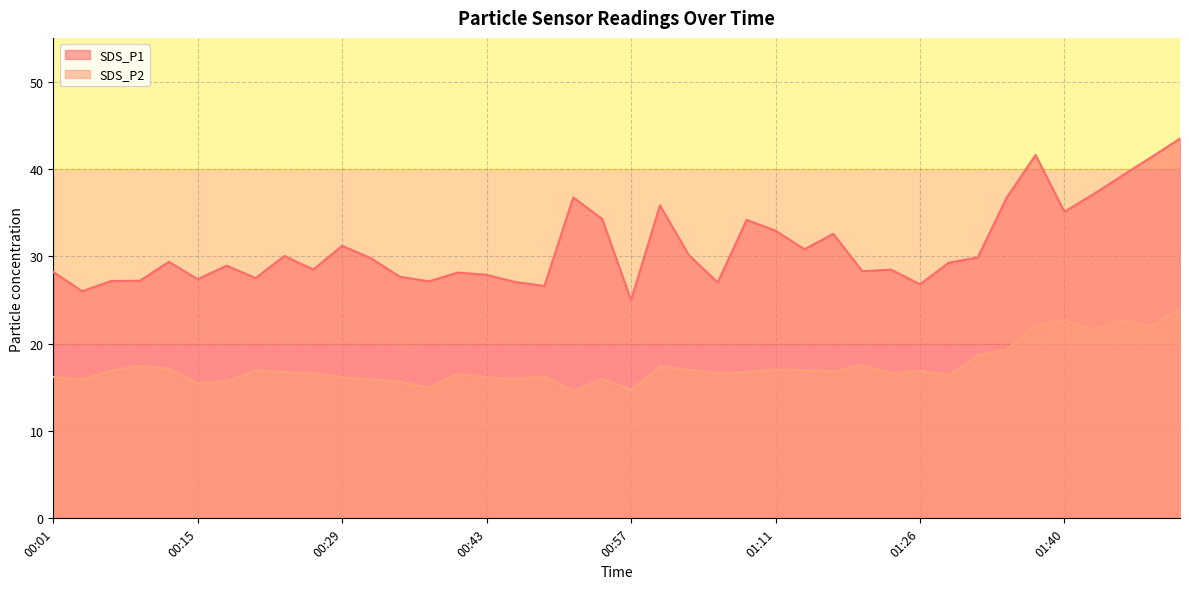

What is the total value across all series at 01:03?

47.1